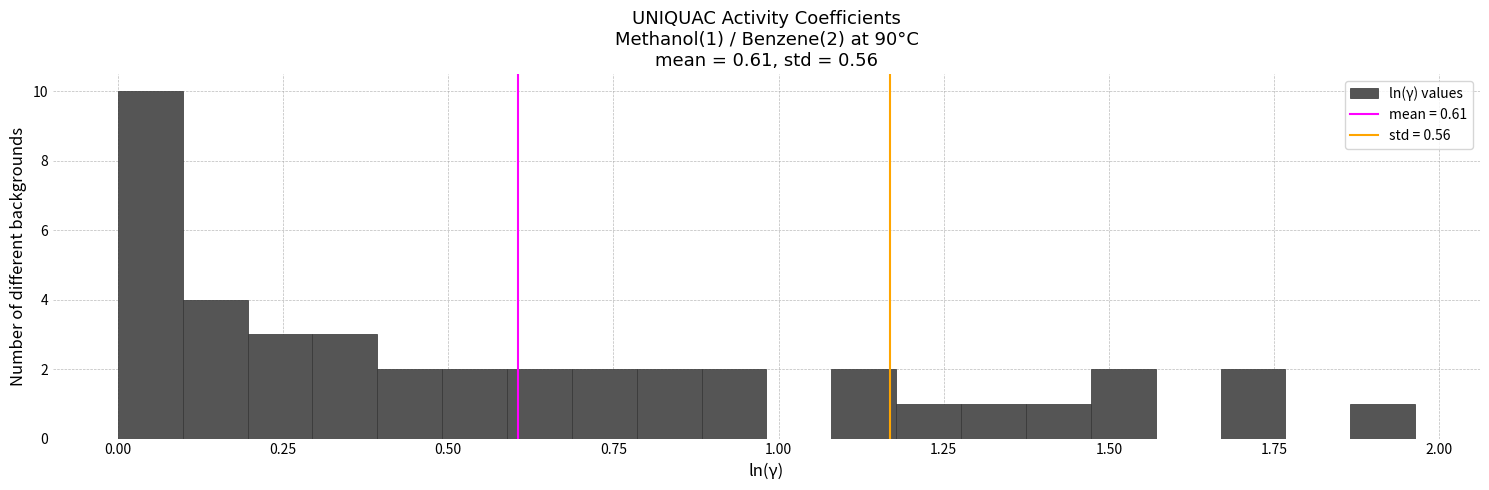

Around what value on the x-axis is the tallest bar? Give the approximate position of its centre, as read against the axis.

0.05